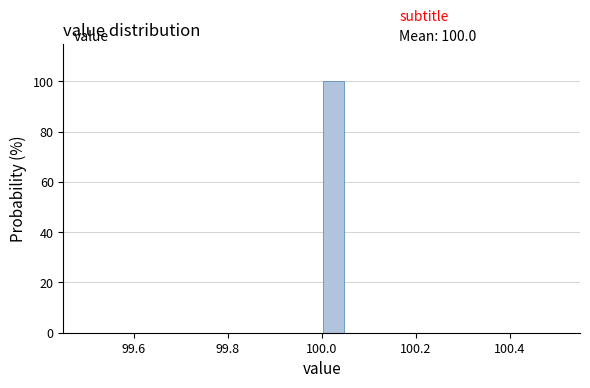

Around what value on the x-axis is the tallest bar? Give the approximate position of its centre, as read against the axis.

100.02